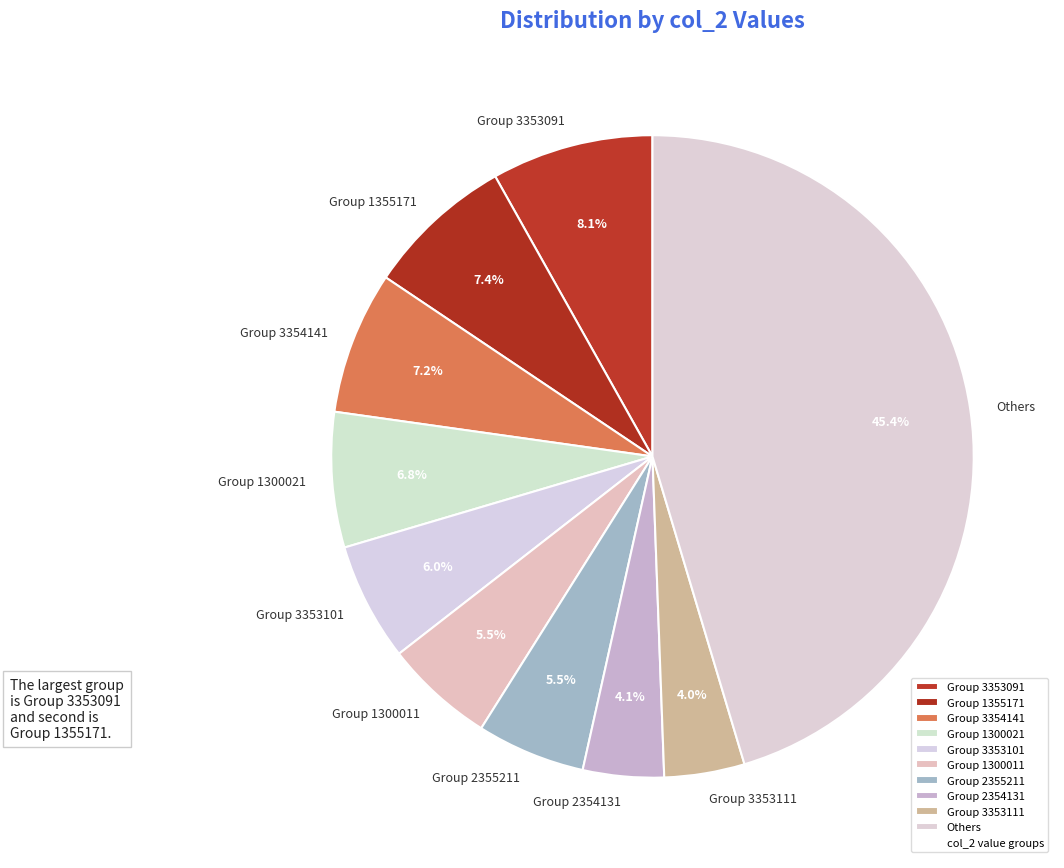

Is there a majority slice in this chart?

No